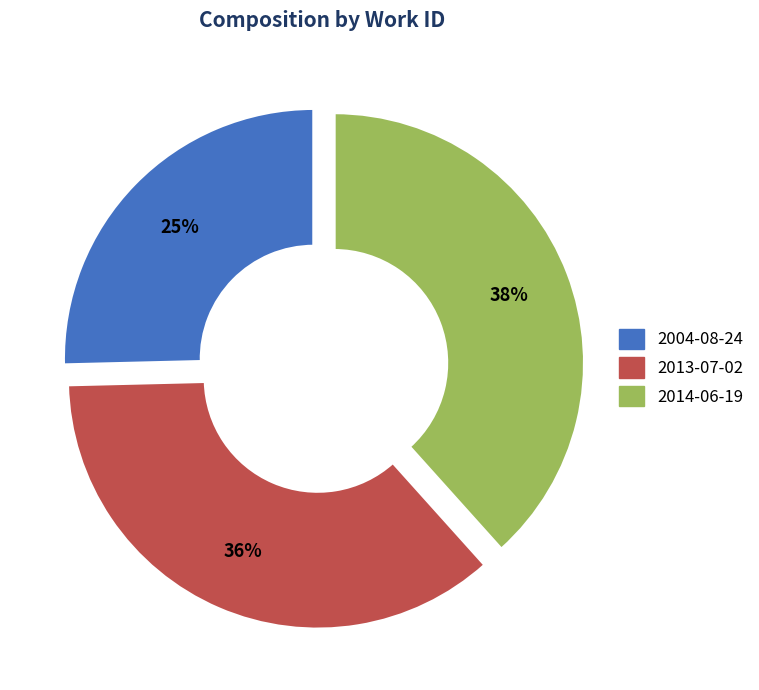

Rank the categories by value from highest to lowest.

2014-06-19, 2013-07-02, 2004-08-24